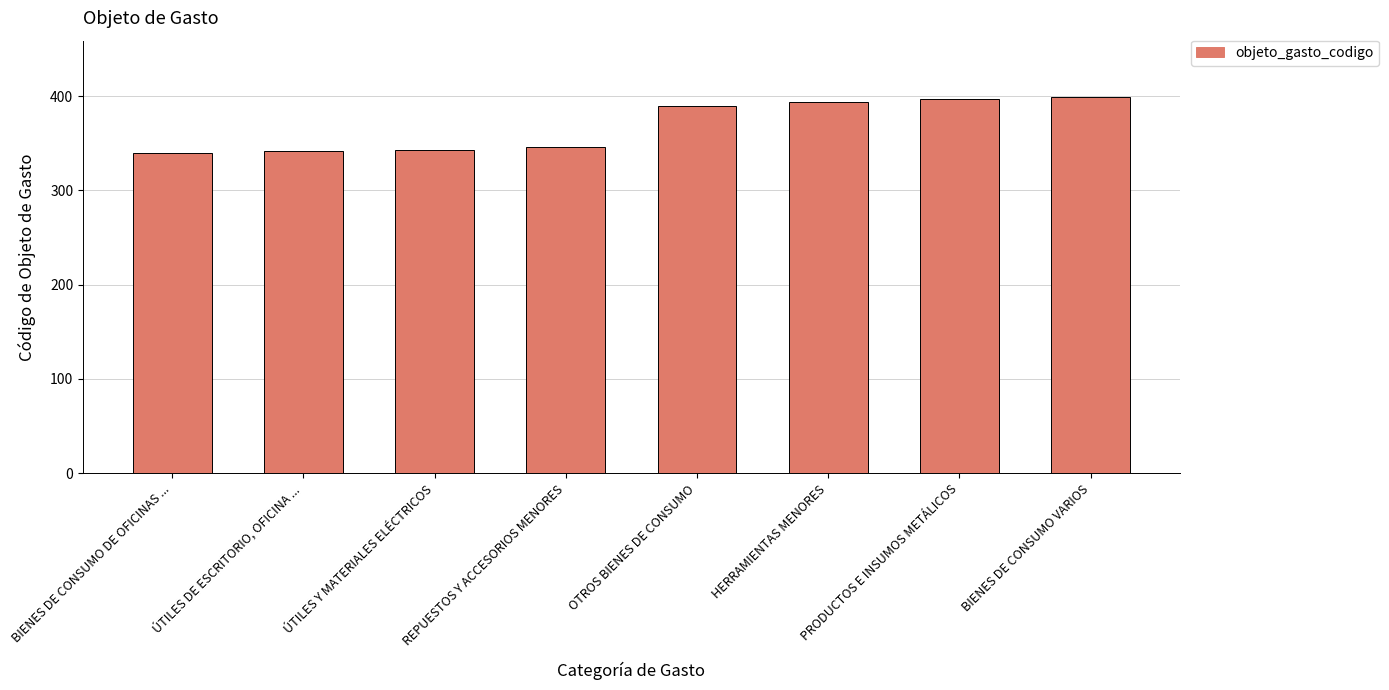

What is the value of the 4th bar from the left?

346